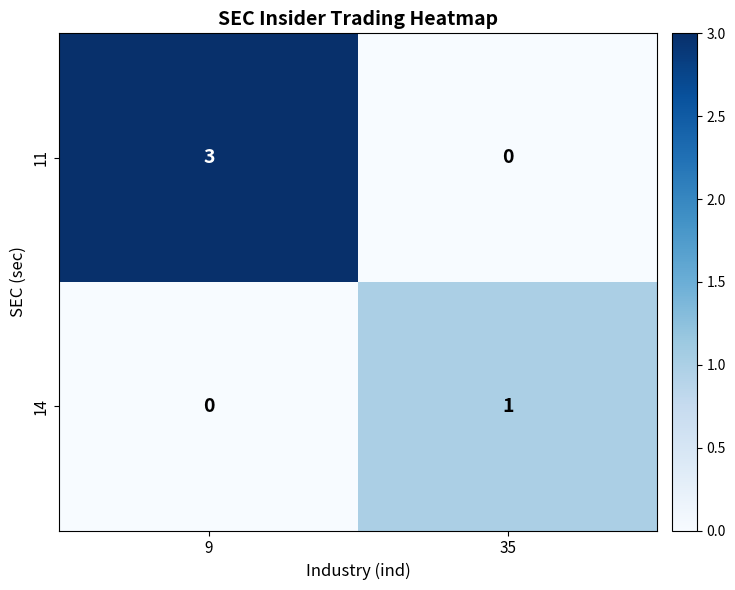

True or false: 11 has a value of 3 at 9.

True